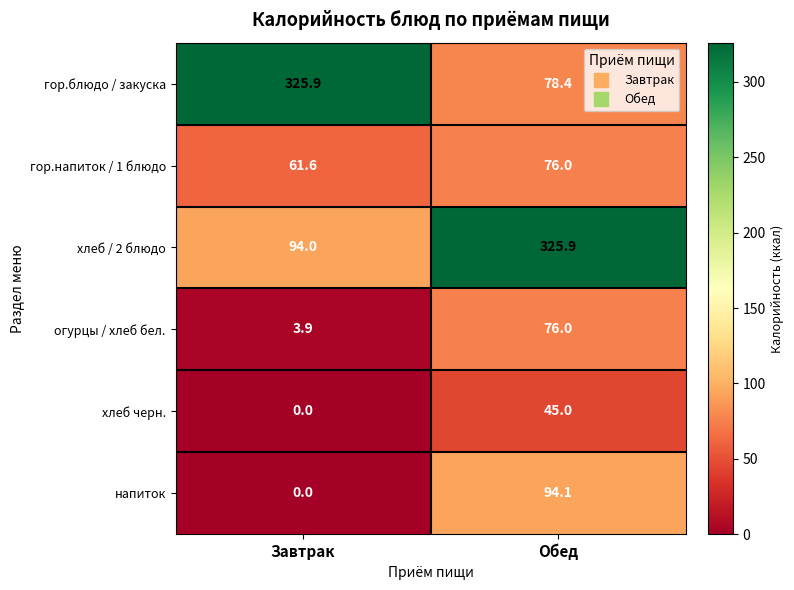

The value of напиток at Завтрак is 0.0. True or false?

True